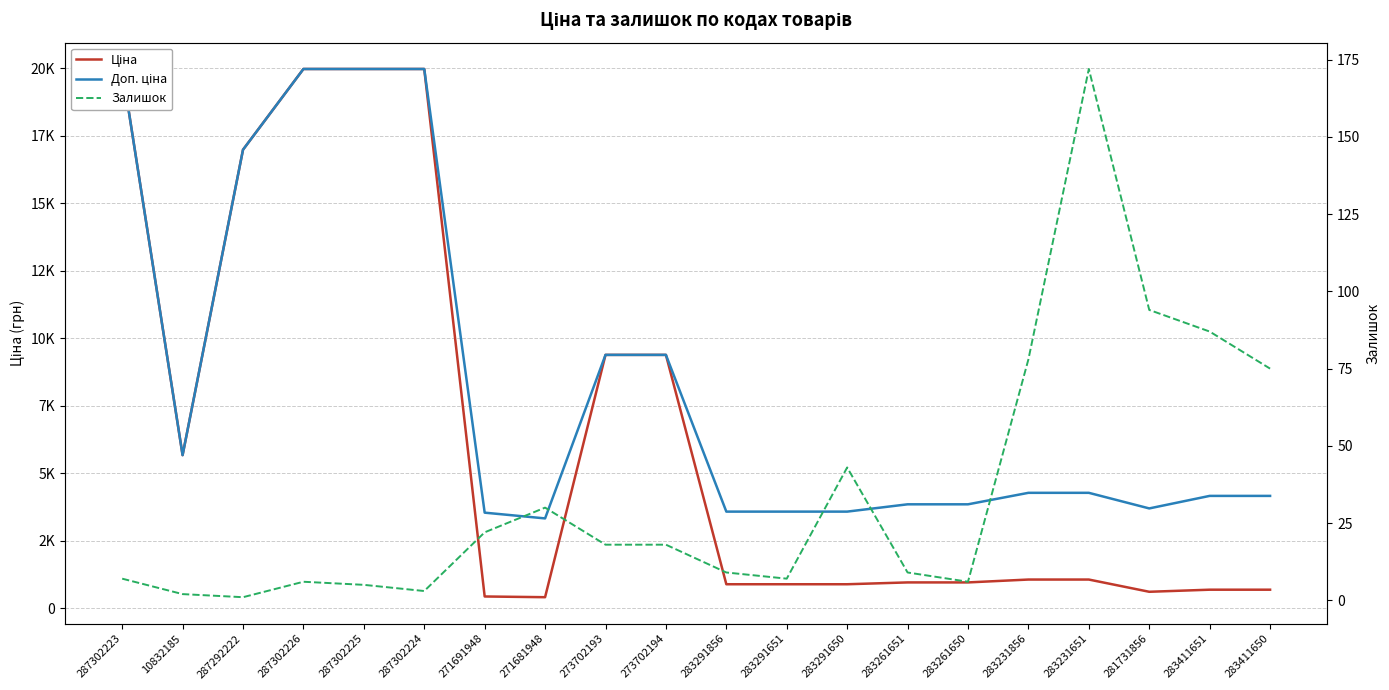

Reading right to left, extract all data points from this chart.

Ціна: 694.3	694.3	617.0	1069.8	1069.8	963.5	963.5	895.9	895.9	895.9	9384.0	9384.0	416.6	443.1	19964.2	19964.2	19964.2	16976.3	5673.8	19964.2
Доп. ціна: 4165.6	4165.6	3701.9	4279.1	4279.1	3854.0	3854.0	3583.6	3583.6	3583.6	9384.0	9384.0	3332.5	3545.0	19964.2	19964.2	19964.2	16976.3	5673.8	19964.2
Залишок: 75.0	87.0	94.0	172.0	78.0	6.0	9.0	43.0	7.0	9.0	18.0	18.0	30.0	22.0	3.0	5.0	6.0	1.0	2.0	7.0